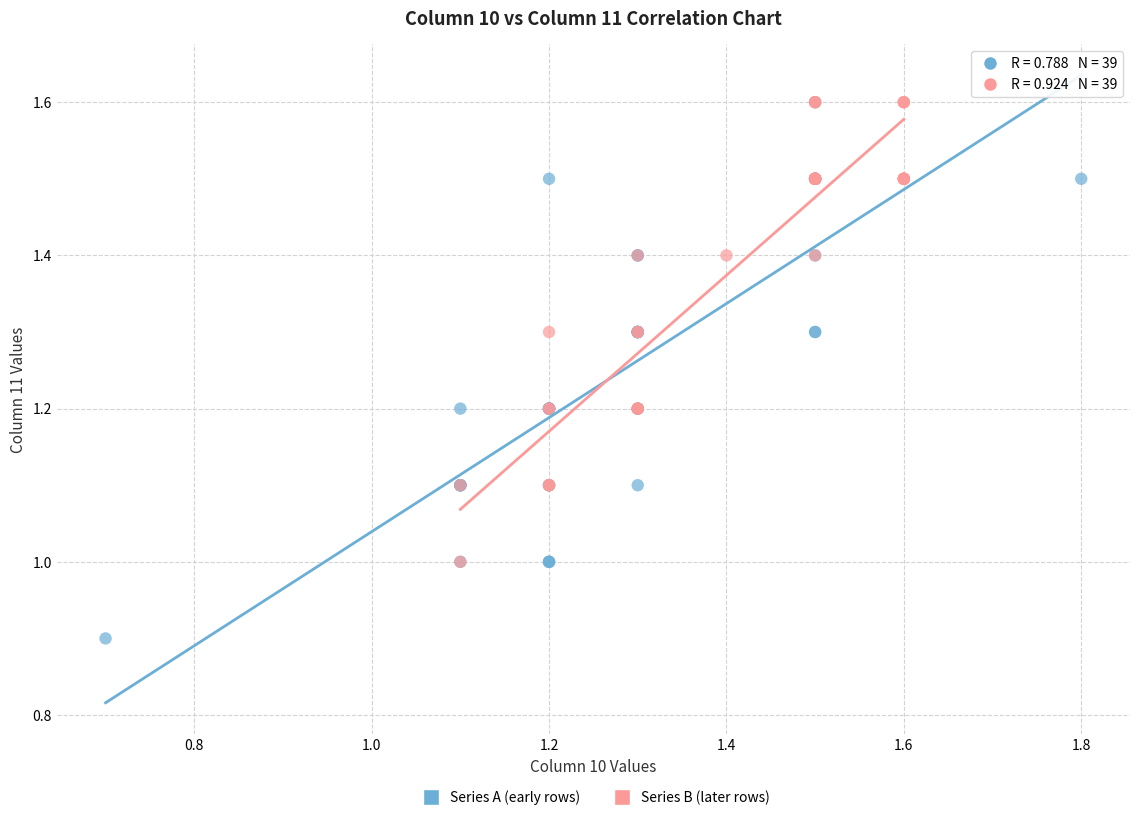

Which series reaches the minimum Y coordinate?

Series A (early rows)